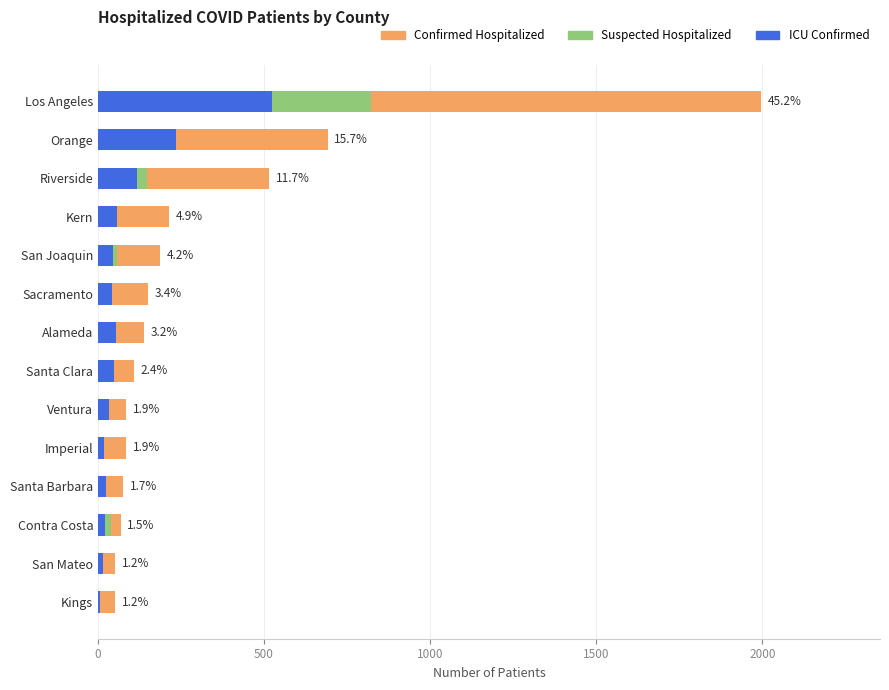

What is the difference between the maximum and second lowest values in the icu_covid_confirmed_patients series?

510